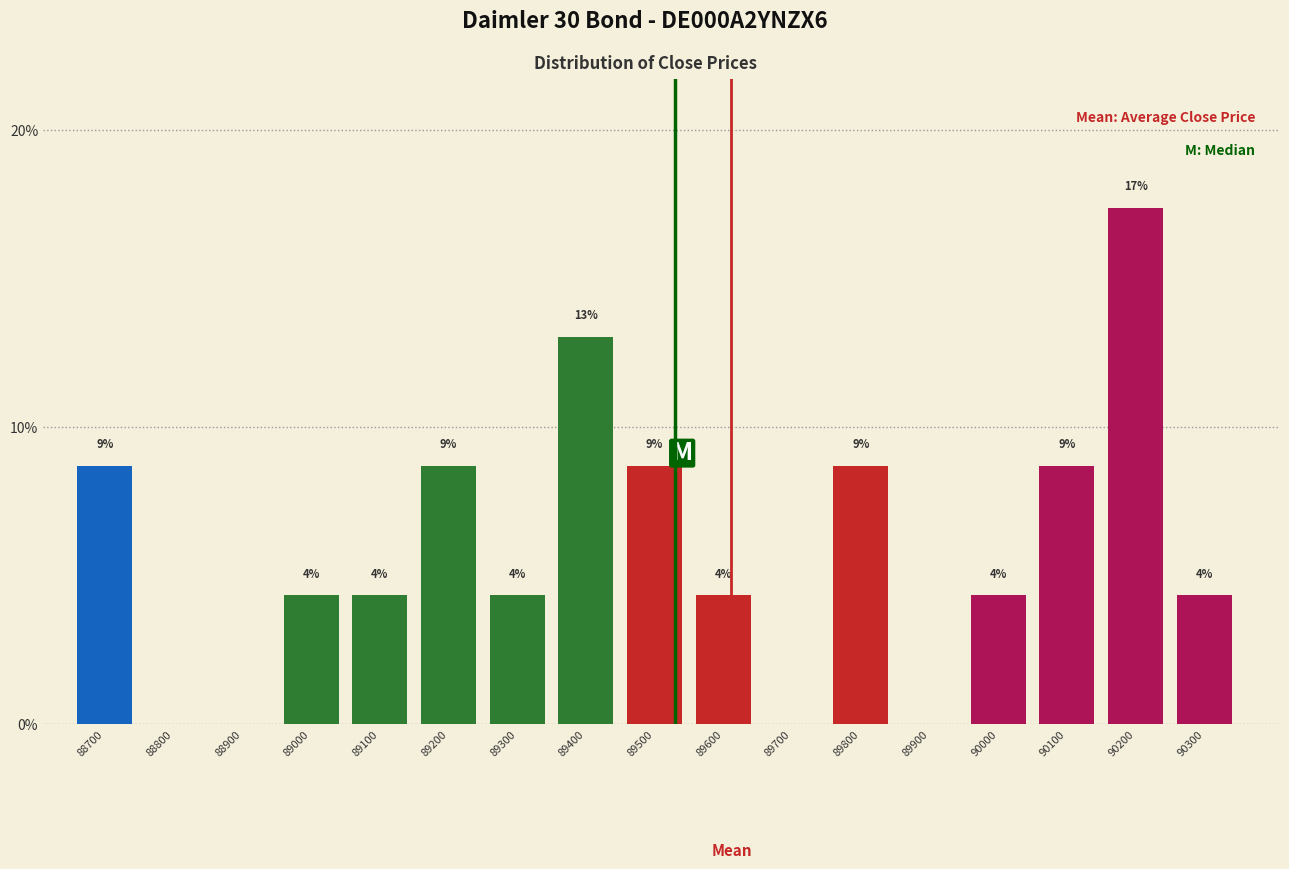

Are the bars horizontal?

No